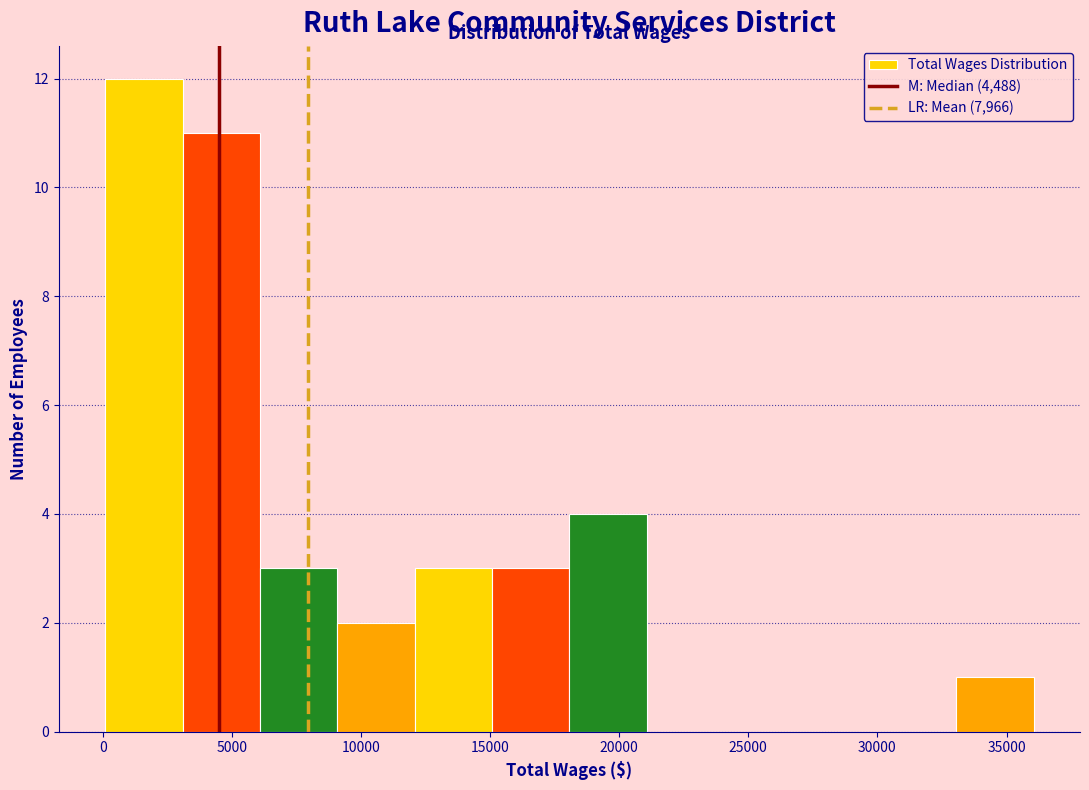

Reading left to right, transcribe this chart: for each bar, give the range it covers on the x-axis and its height. Neither the bar edges nor the heights are printed on the chart, so give them approximately, as read against the axes.

0 to 3000: 12
3000 to 6000: 11
6000 to 9000: 3
9000 to 12000: 2
12000 to 15000: 3
15000 to 18000: 3
18000 to 21000: 4
21000 to 24000: 0
24000 to 27000: 0
27000 to 30000: 0
30000 to 33000: 0
33000 to 36000: 1